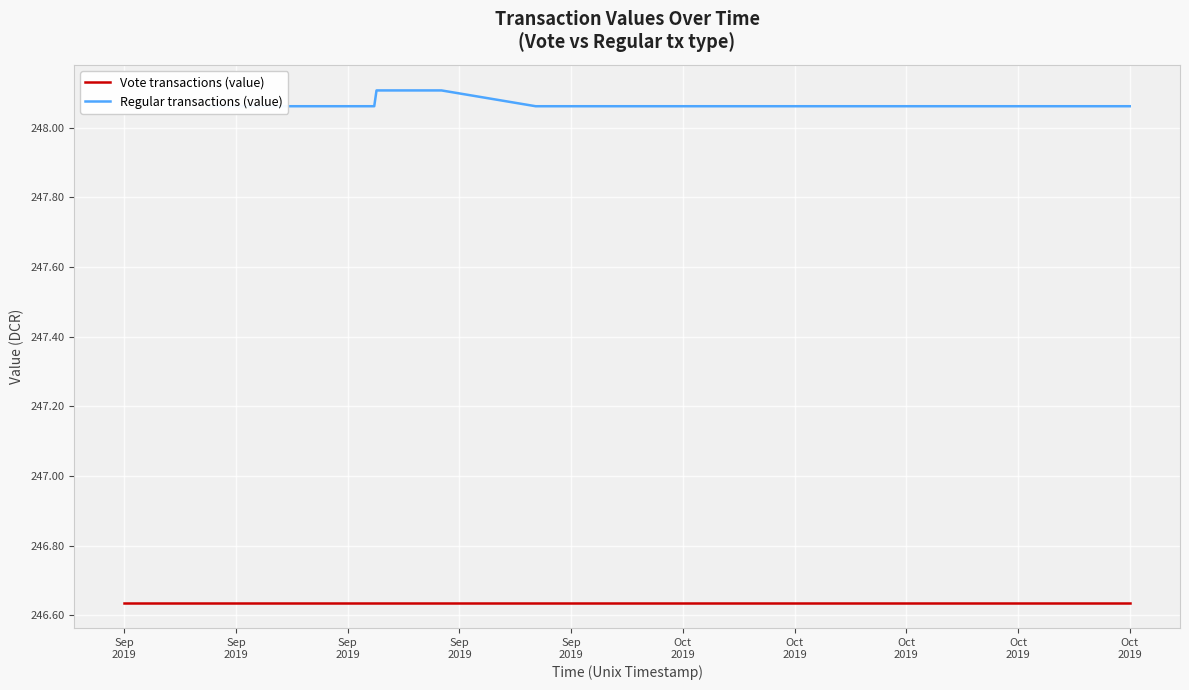

Is it true that Vote transactions (value) equals 246.6 at Sep
2019?

True